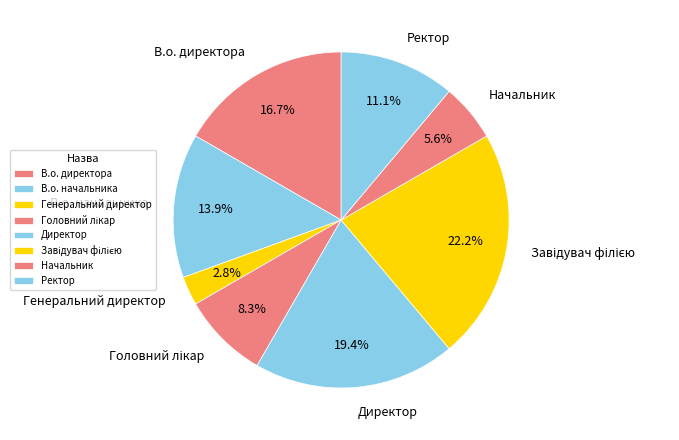

To the nearest percent, what portion does Генеральний директор represent?

3%